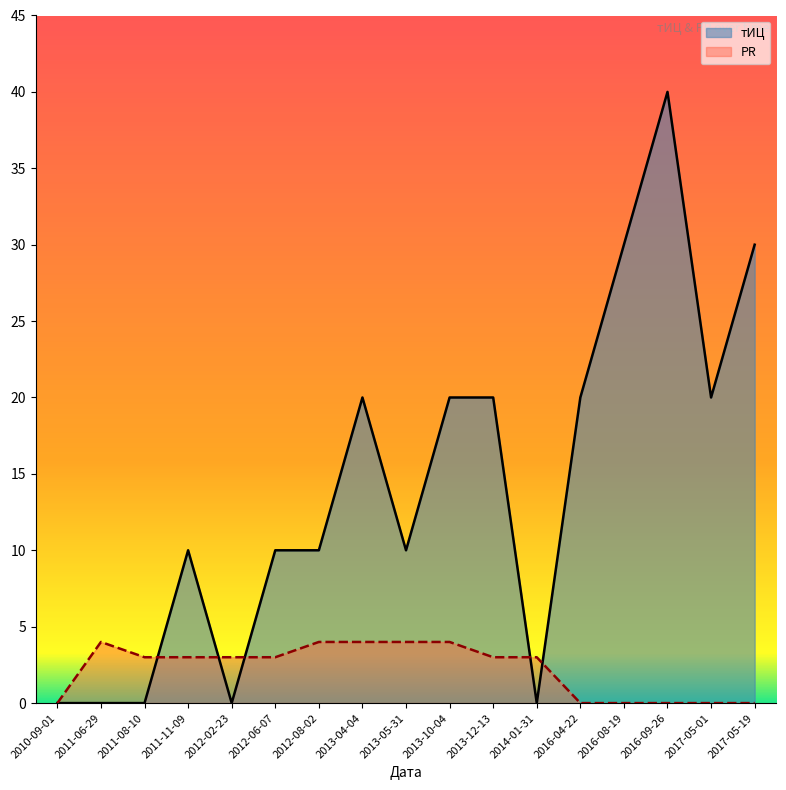

How many positive values does the PR series have?

11